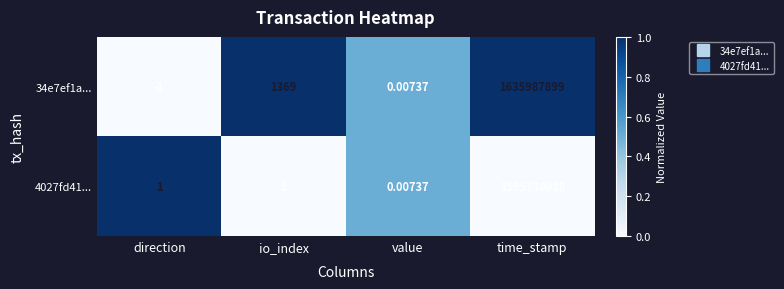

Which series has the largest total across all categories?

34e7ef1a...